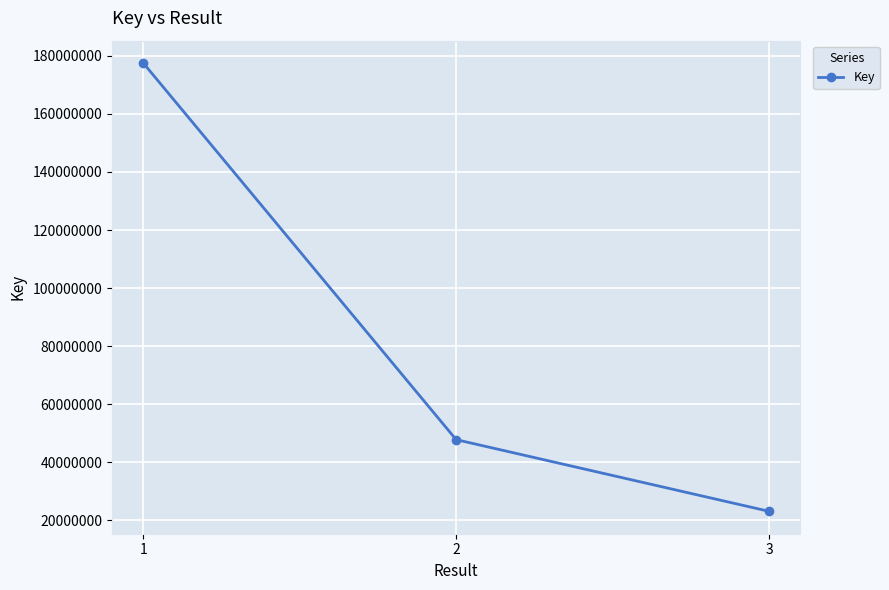

At which category does the chart reach its peak across all series?

1